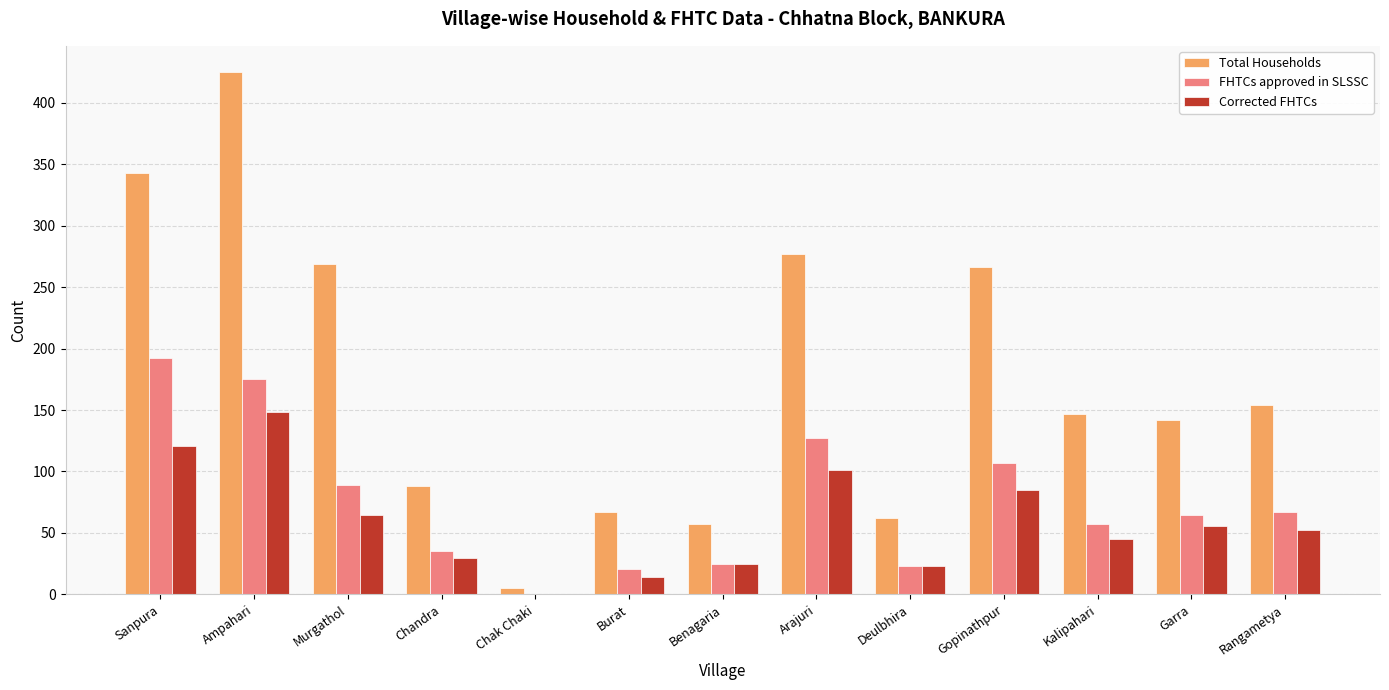

What is the difference between the Corrected FHTCs values at Deulbhira and Benagaria?

2